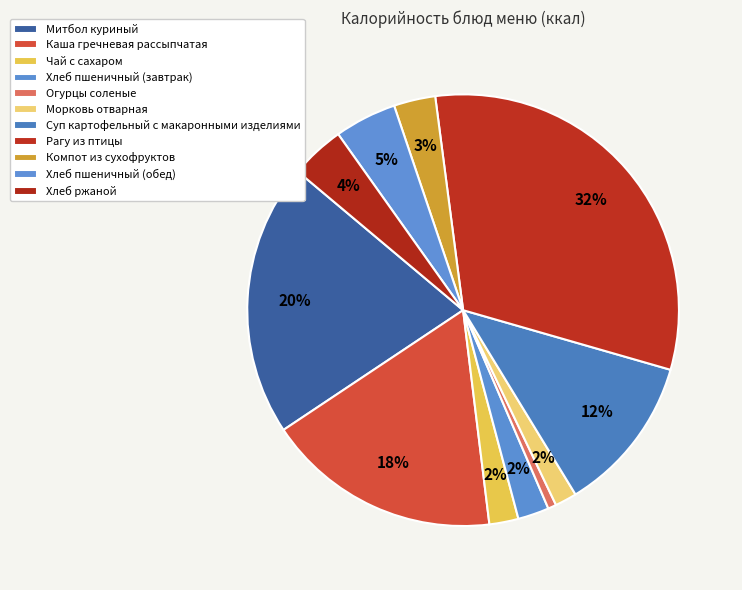

How many slices are in this pie chart?

11